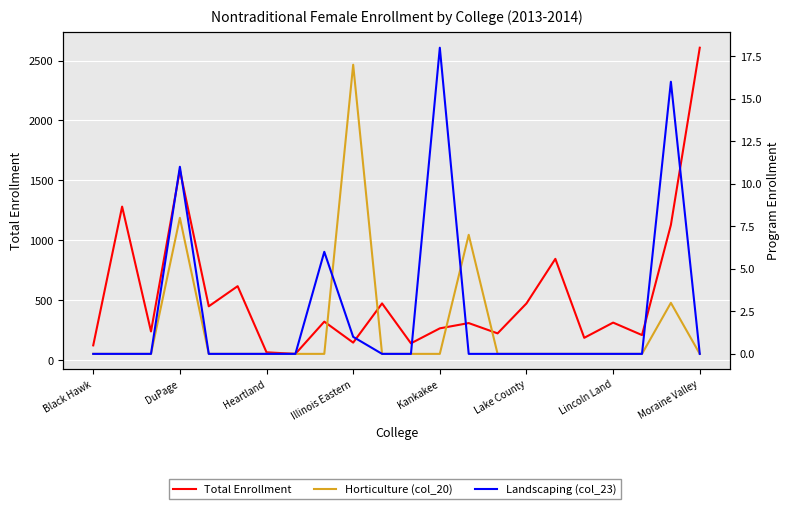

True or false: Horticulture (col_20) has a value of 23 at Illinois Eastern.

False